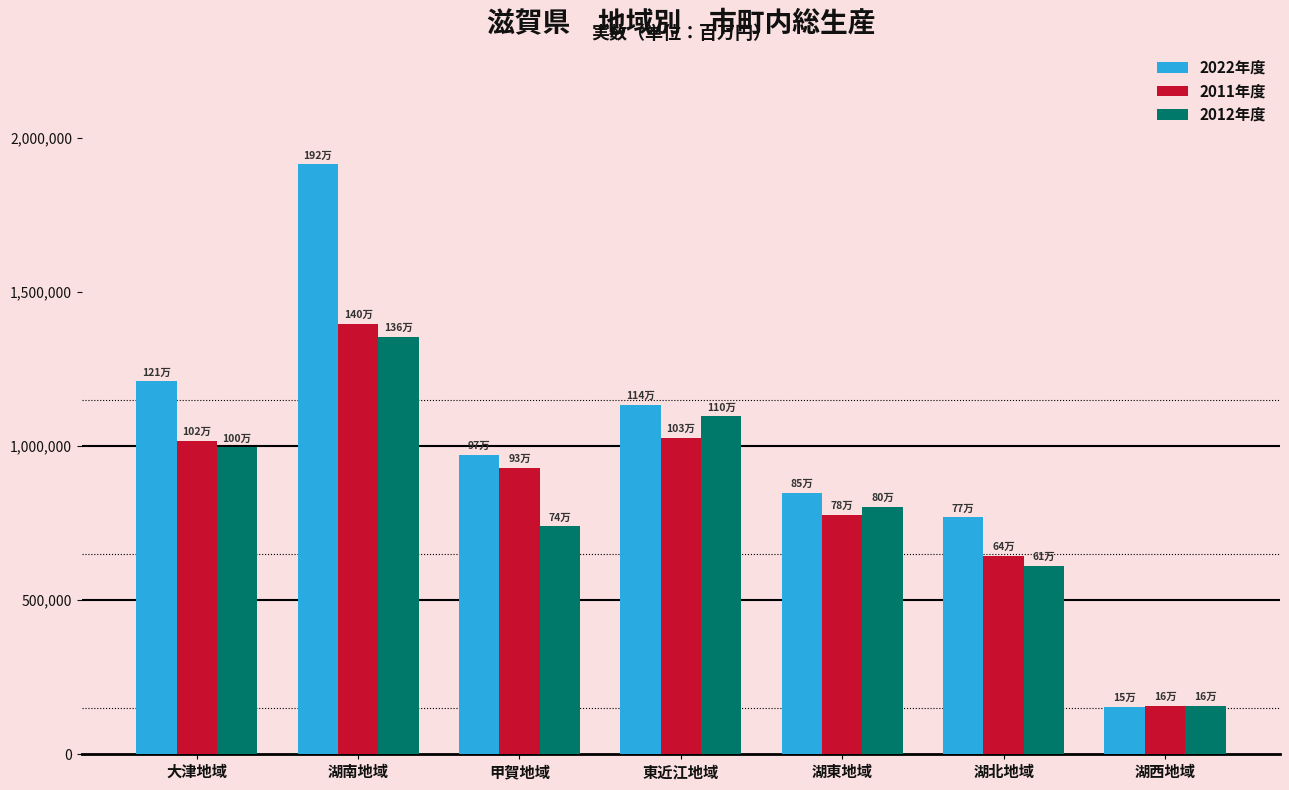

Which series has the largest range (max minus min)?

2022年度